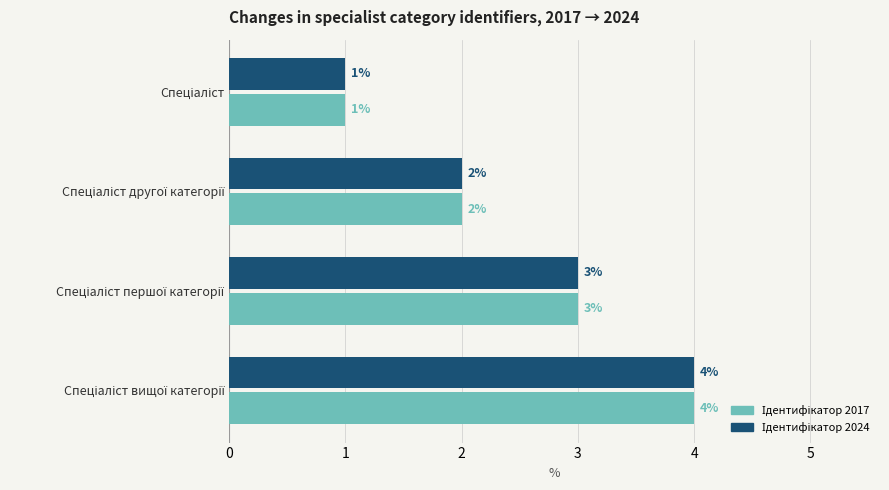

What is the maximum value shown in the chart?

4